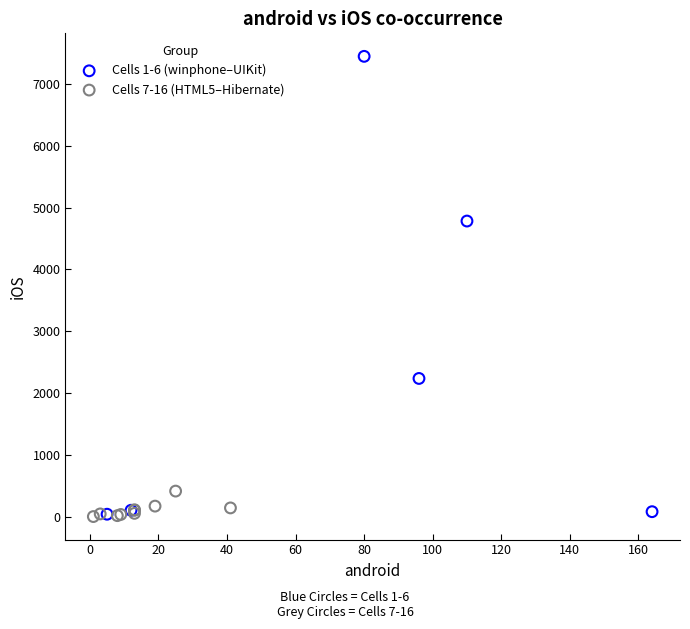

Which series has the largest Y range (max minus min)?

Cells 1-6 (winphone–UIKit)